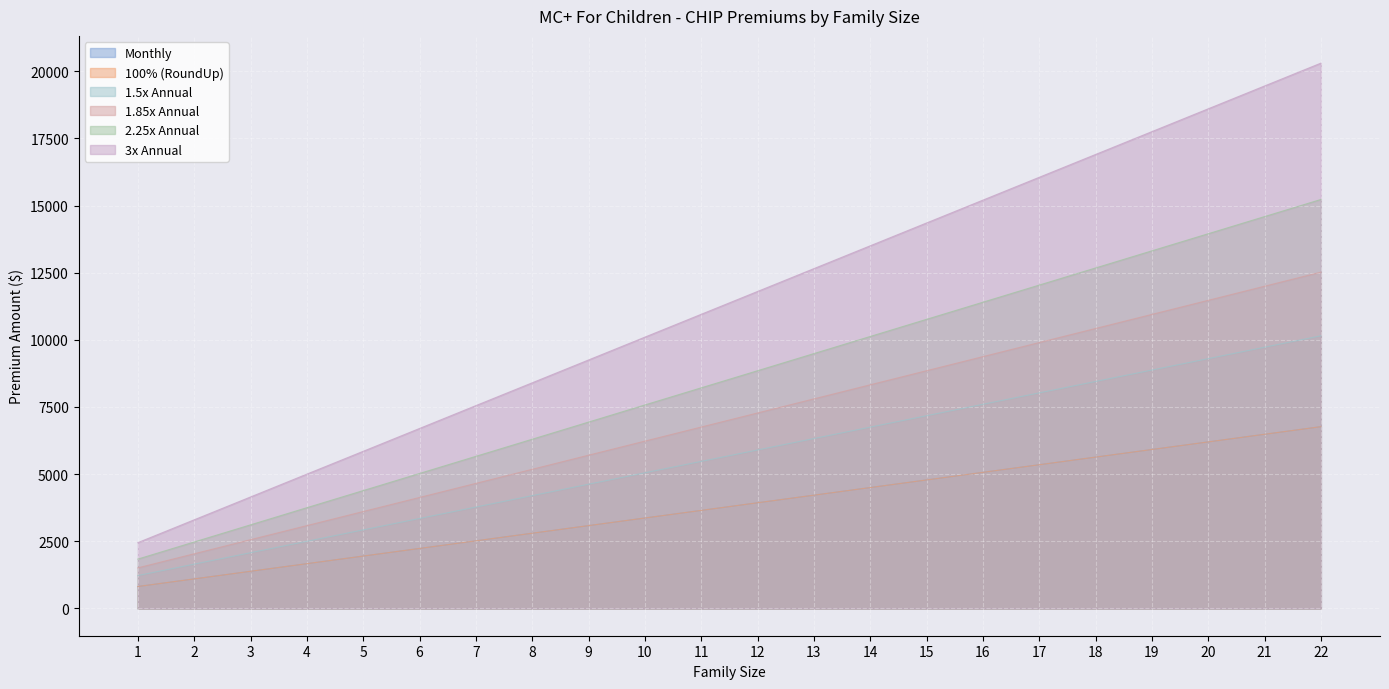

Count the number of categories in the chart.

22